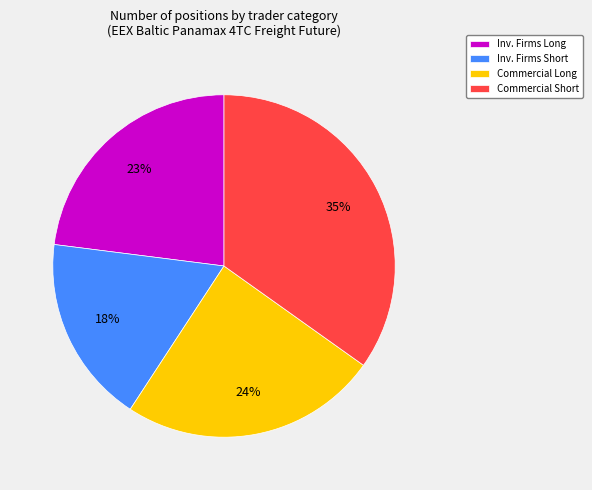

What percentage is the Commercial Long slice, to the nearest percent?

24%